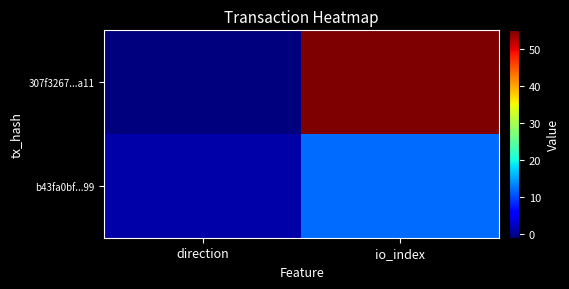

Reading left to right, extract all data points from this chart.

307f3267...a11: direction=-1	io_index=55
b43fa0bf...99: direction=1	io_index=12